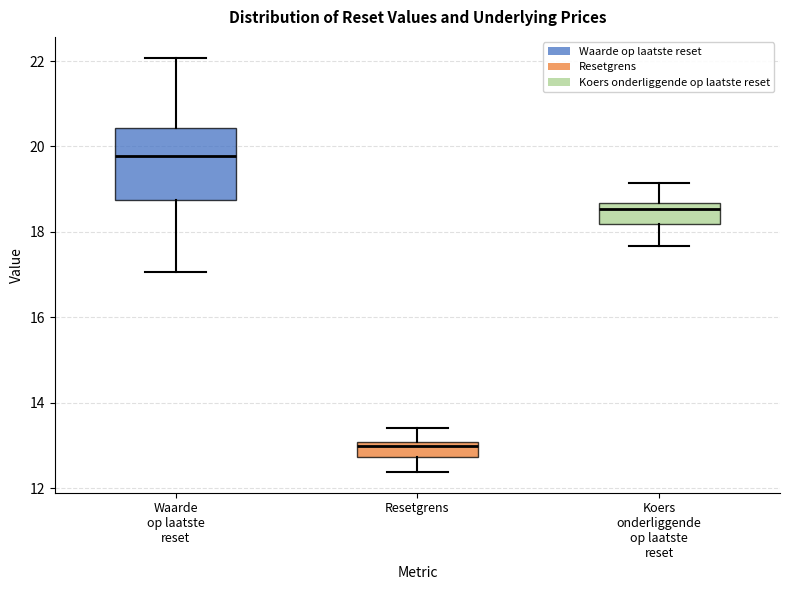

Where is the lower edge of the box for Waarde op laatste reset on the y-axis? The values are not printed on the chart, so give them approximately, as read against the axis.

18.8